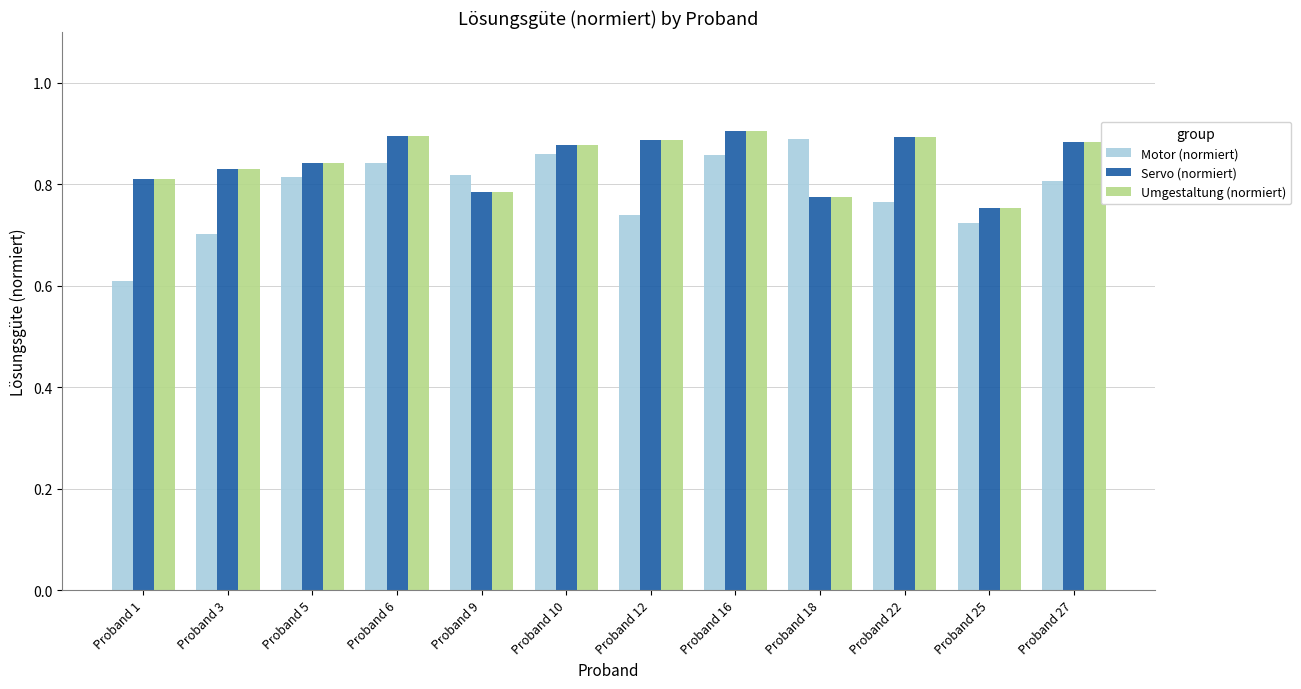

Are the bars horizontal?

No